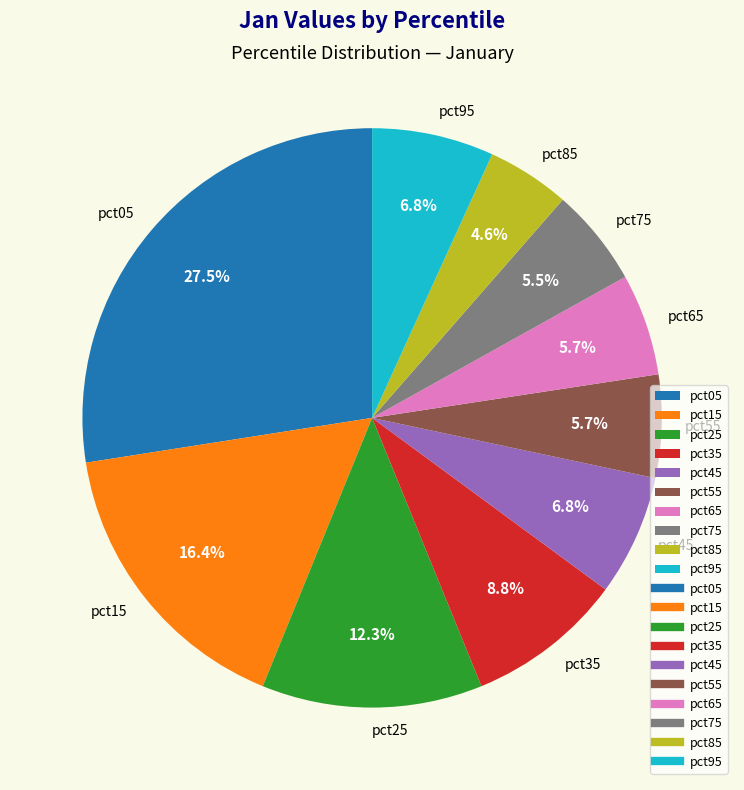

Between pct65 and pct85, which is larger?

pct65